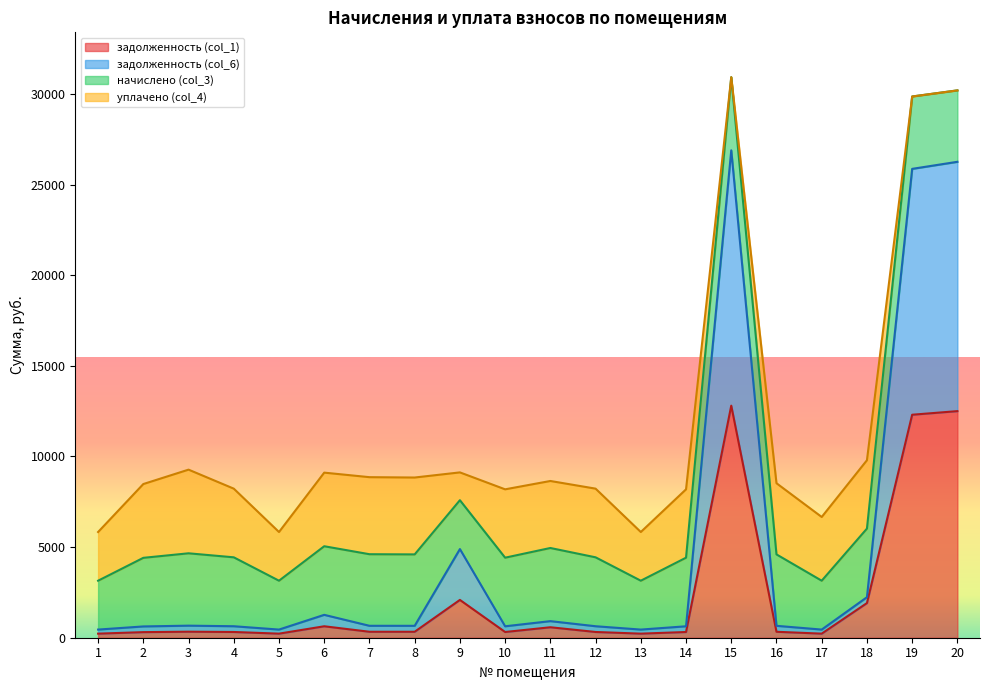

What is the sum of the задолженность (col_6) values at 2 and 8?

1279.2